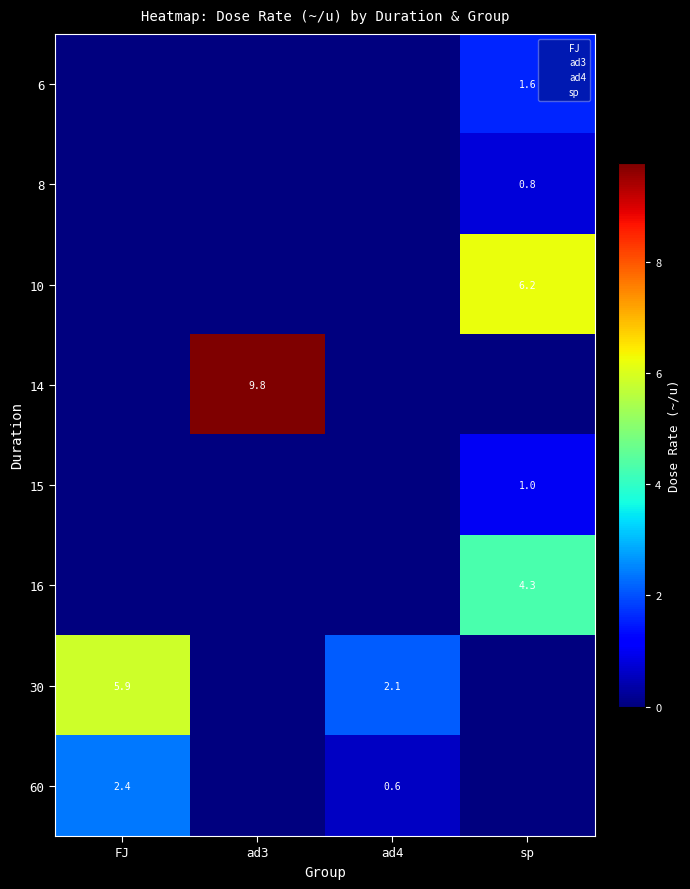

What is the sum of the 30 values at ad4 and ad3?

2.1